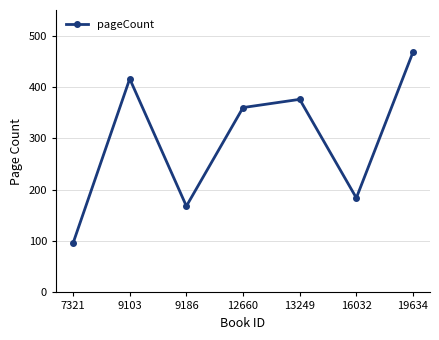

How many lines are shown in the chart?

1